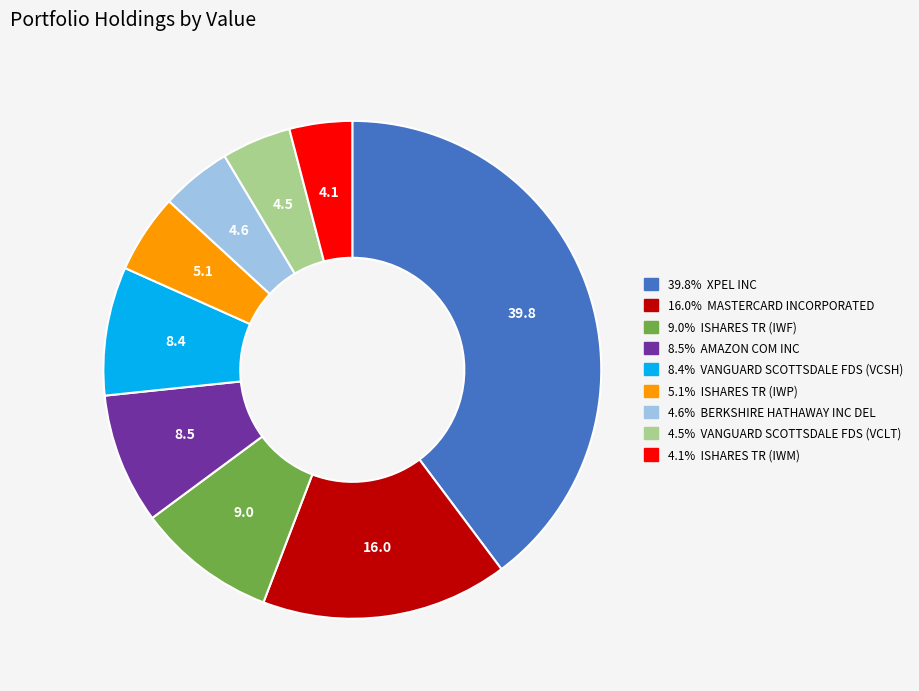

Does any single category account for the majority?

No